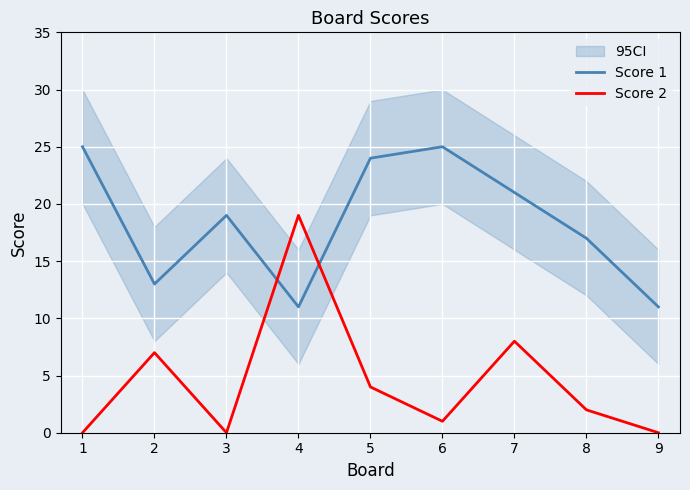

At which label does Score 1 reach its minimum?

4